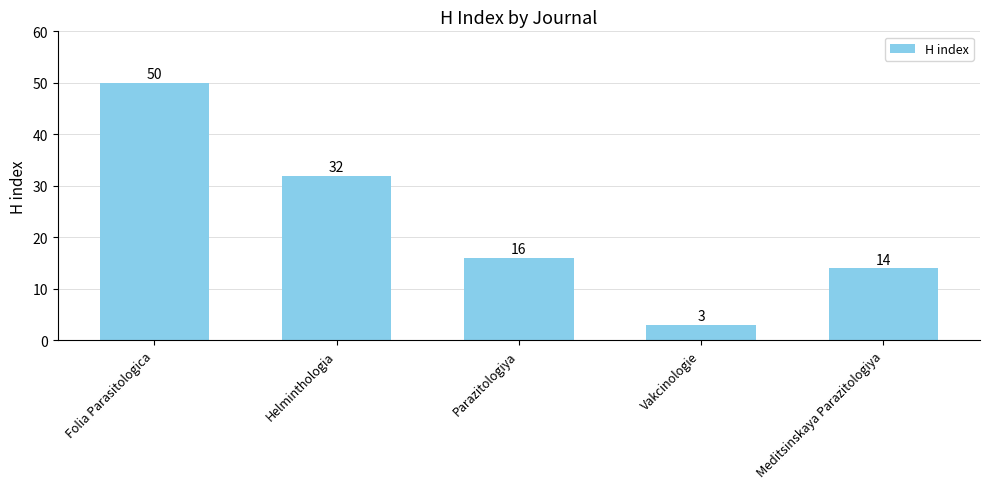

List the labels in order of value, largest first.

Folia Parasitologica, Helminthologia, Parazitologiya, Meditsinskaya Parazitologiya, Vakcinologie